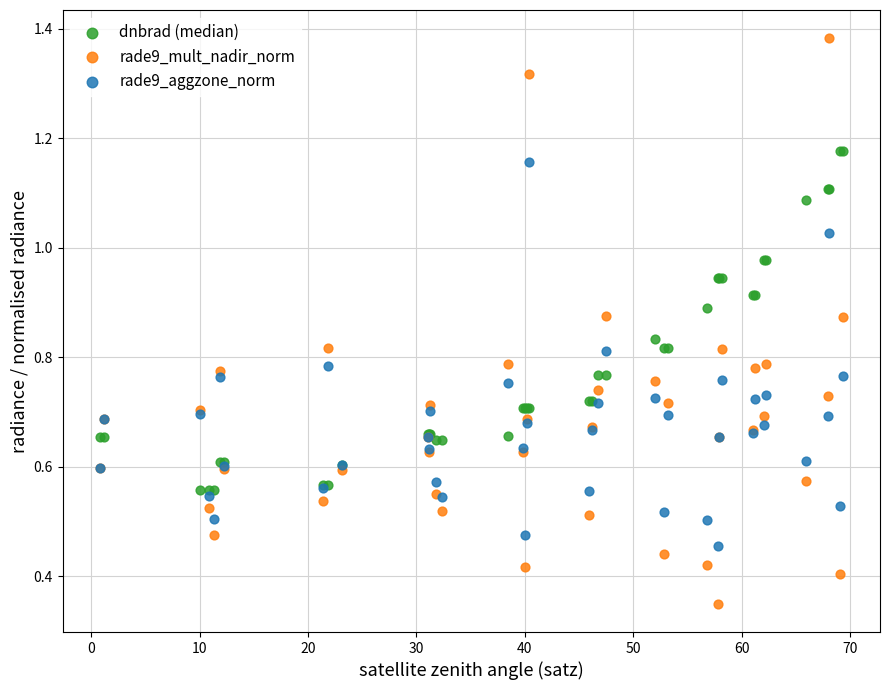

Which series contains the lowest Y value?

rade9_mult_nadir_norm